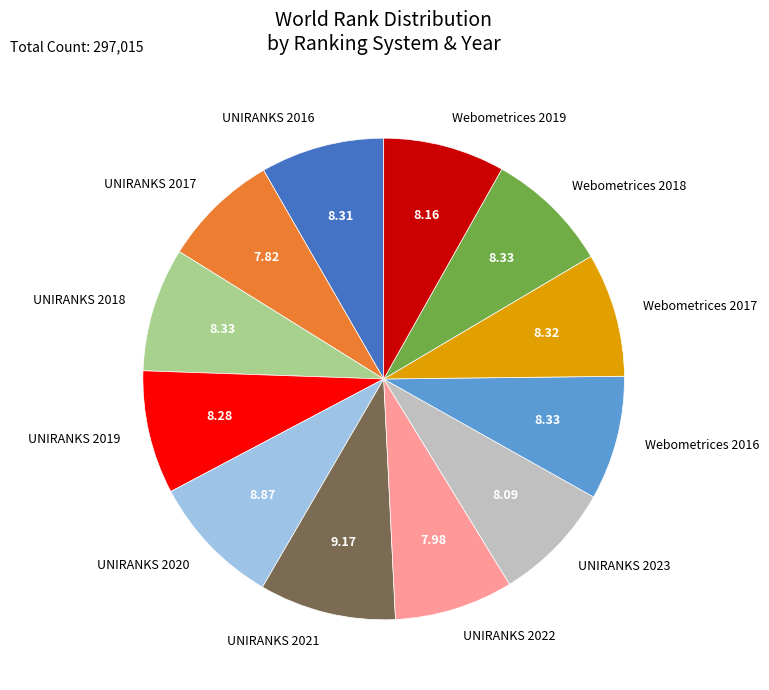

Which has a higher value, Webometrices 2018 or UNIRANKS 2021?

UNIRANKS 2021